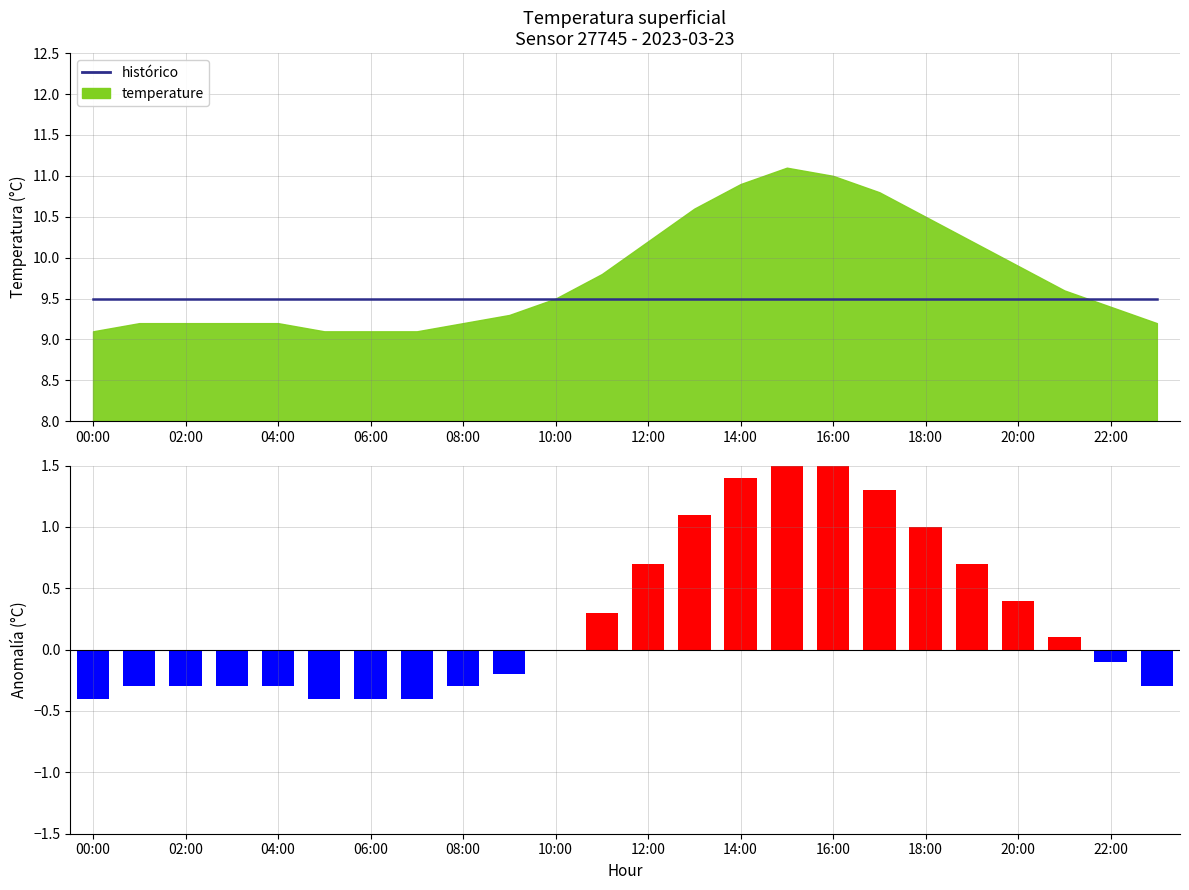

Reading left to right, extract all data points from this chart.

histórico: 9.5	9.5	9.5	9.5	9.5	9.5	9.5	9.5	9.5	9.5	9.5	9.5	9.5	9.5	9.5	9.5	9.5	9.5	9.5	9.5	9.5	9.5	9.5	9.5
anomaly: -0.4	-0.3	-0.3	-0.3	-0.3	-0.4	-0.4	-0.4	-0.3	-0.2	0.0	0.3	0.7	1.1	1.4	1.6	1.5	1.3	1.0	0.7	0.4	0.1	-0.1	-0.3